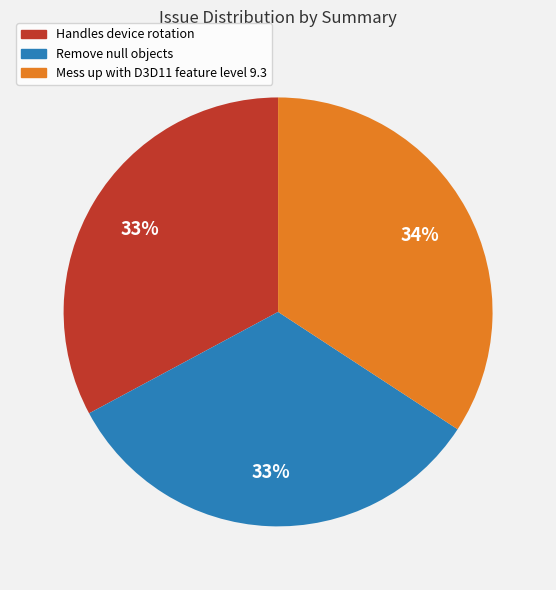

To the nearest percent, what is the difference between the Mess up with D3D11 feature level 9.3 and Handles device rotation slice percentages?

1%